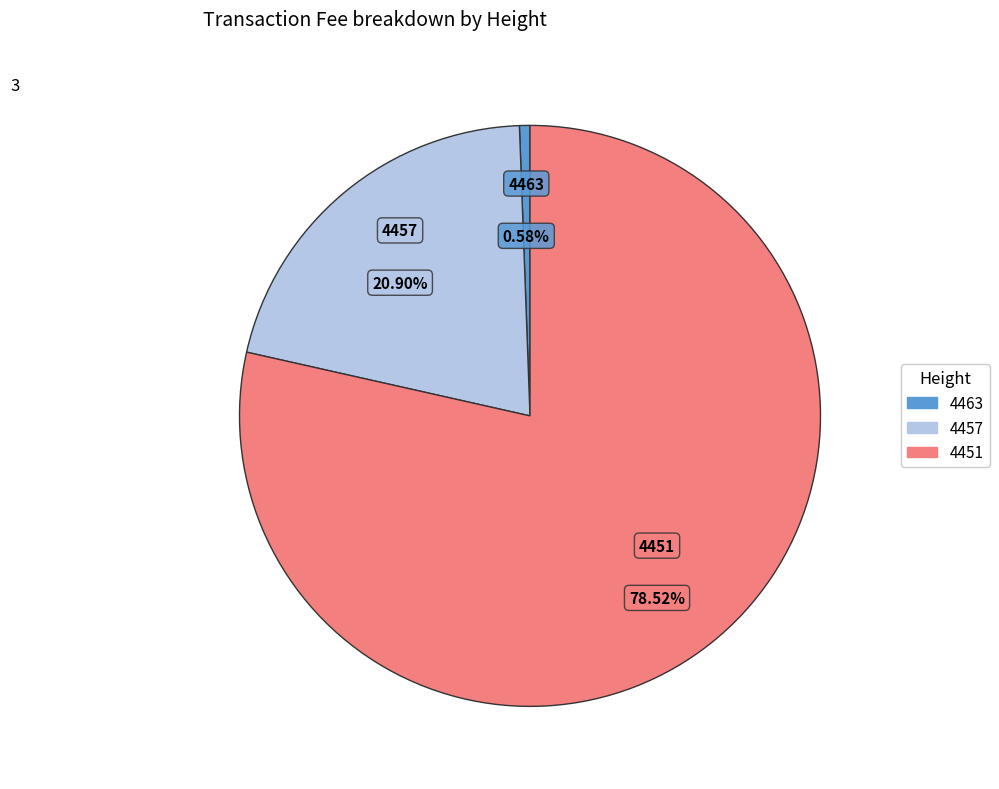

Rank the categories by value from highest to lowest.

4451, 4457, 4463